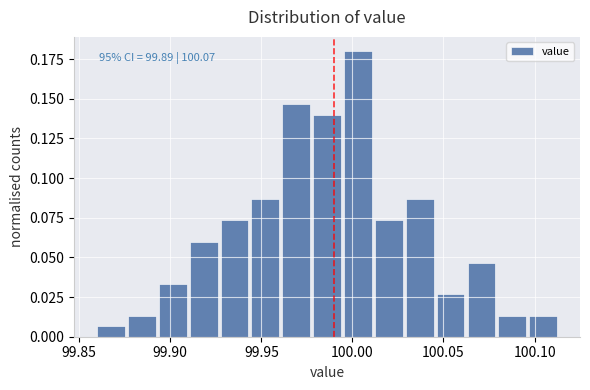

Read against the x-axis, roughly where is the centre of the tallest bar?

100.005